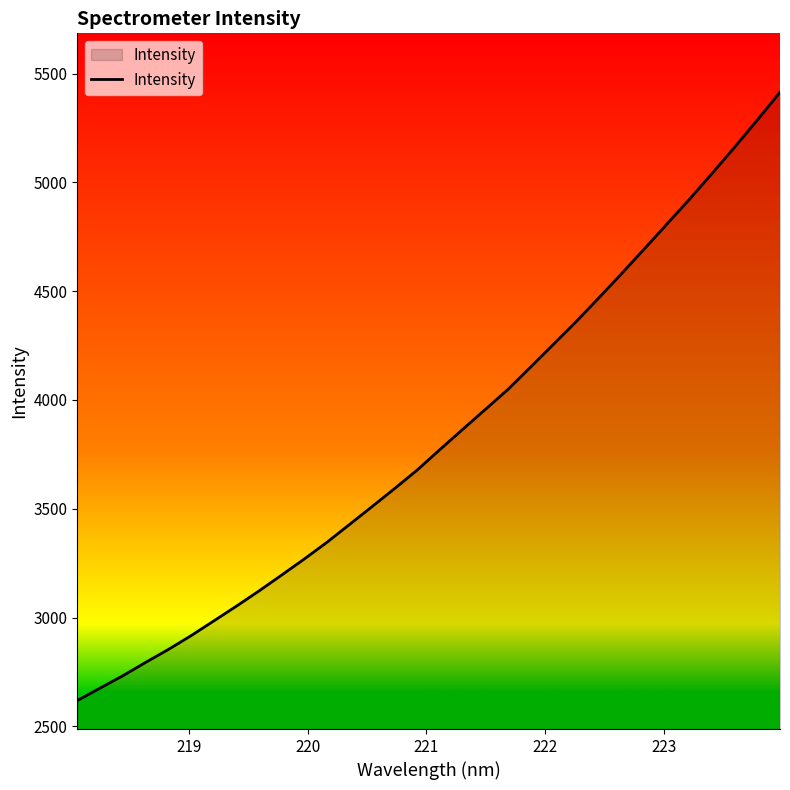

What is the smallest value displayed?

2618.1